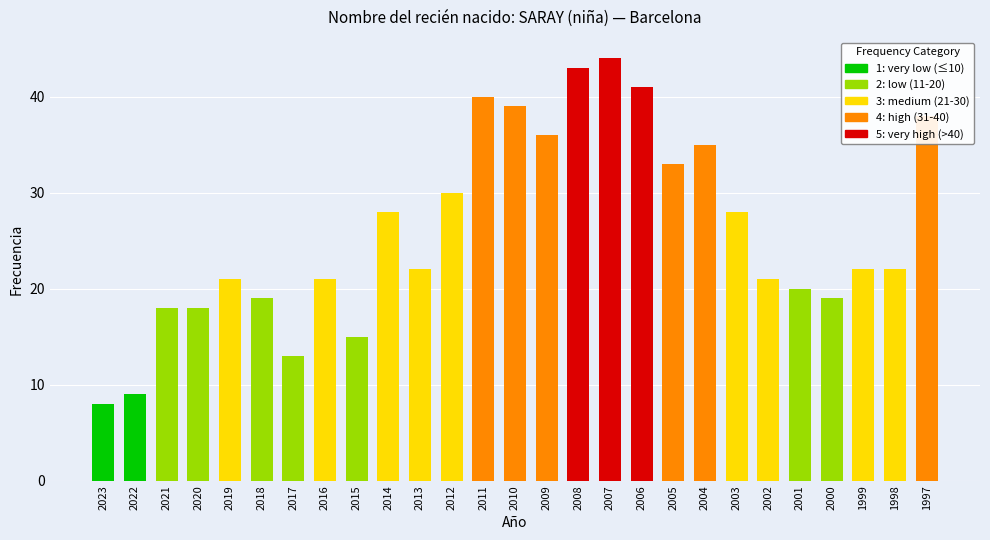

What is the change in value from 2011 to 2005?

-7